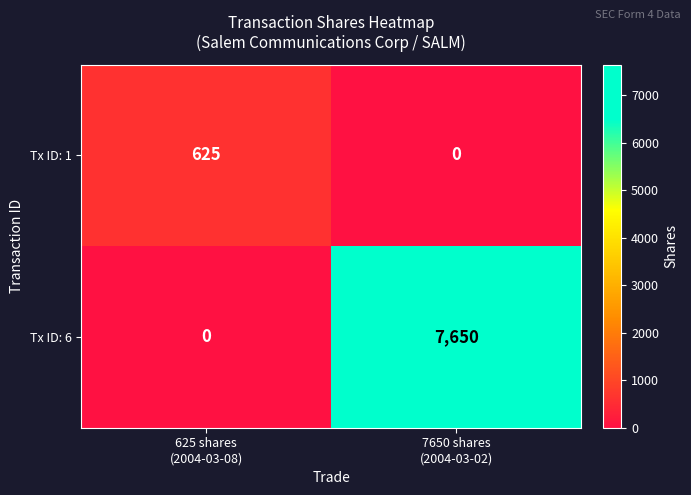

Which series has the largest total across all categories?

Tx ID: 6